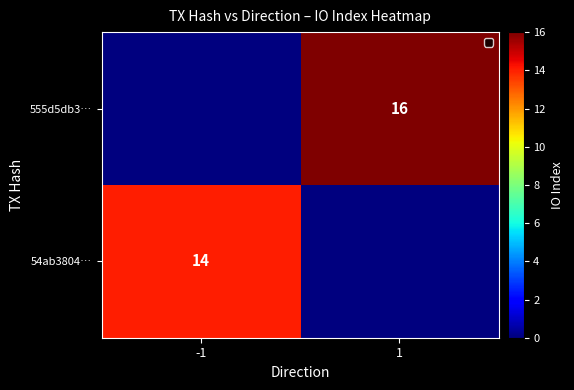

Is it true that 54ab3804… equals 14 at -1?

True